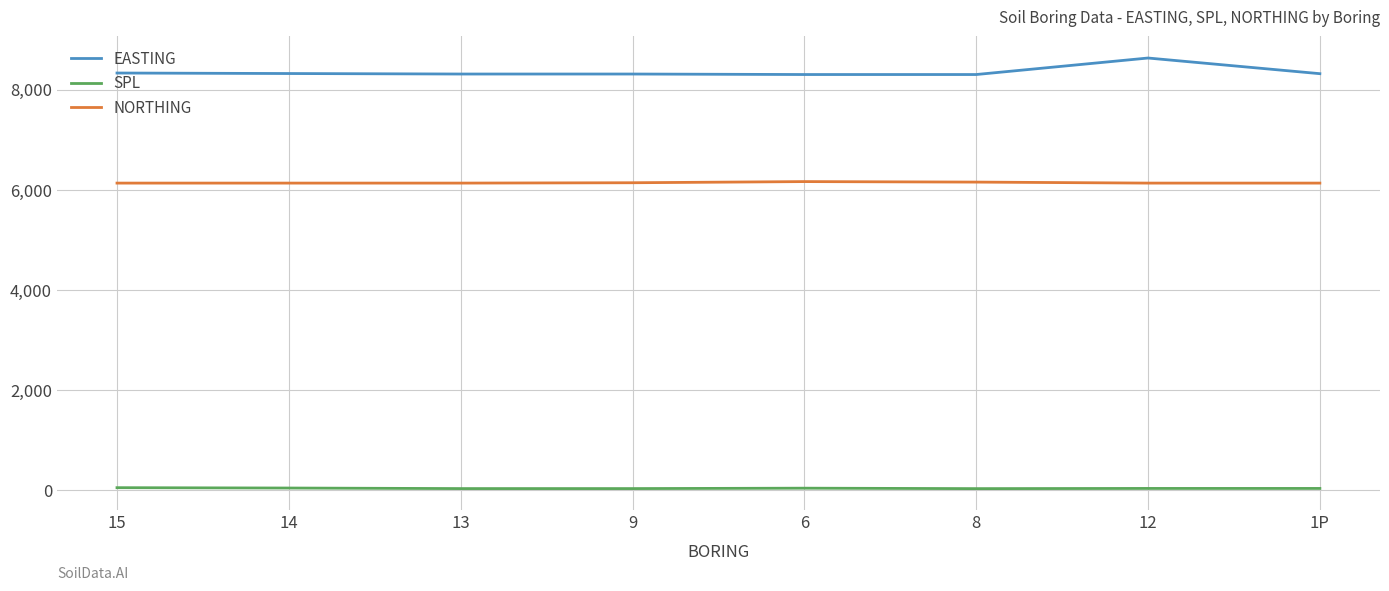

What is the lowest value of the EASTING series?

8300